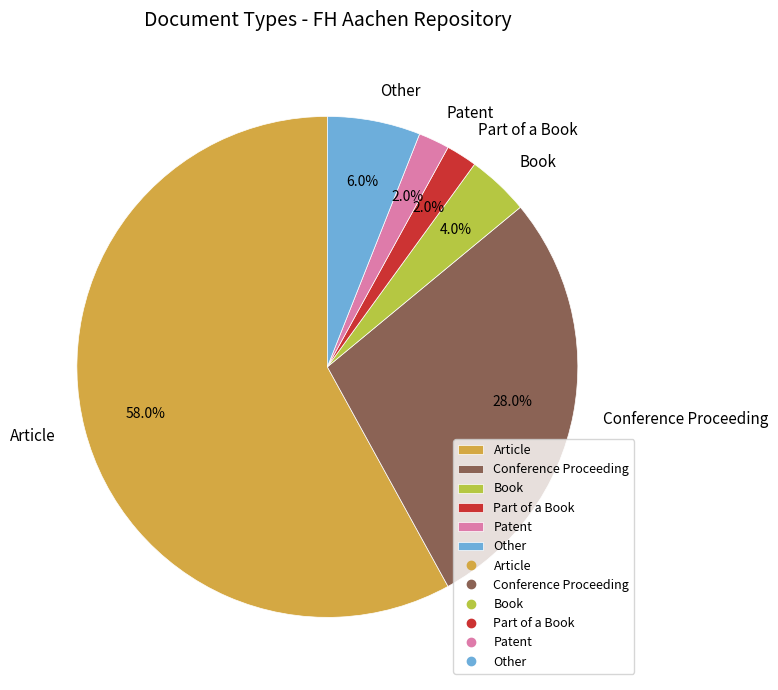

Count the number of slices in the pie.

6